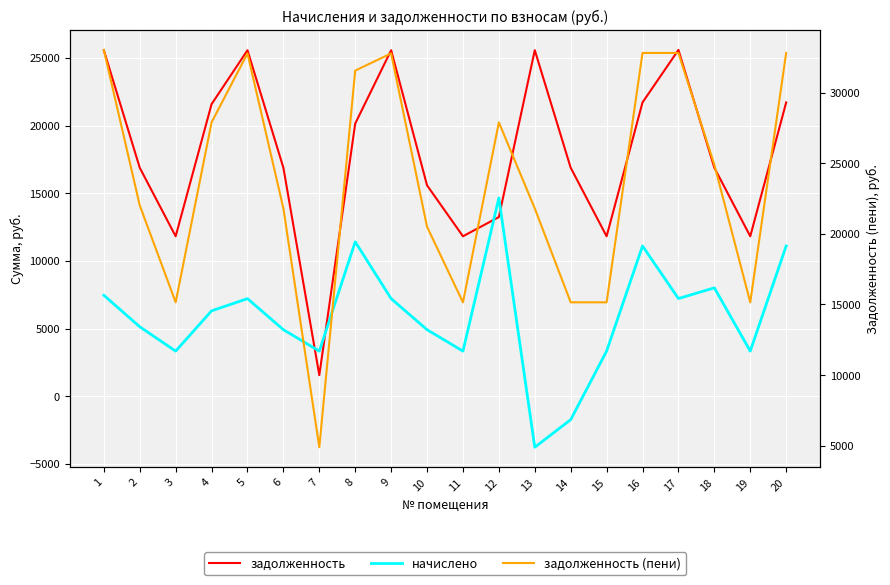

True or false: начислено has more than 0 points higher than both neighbors.

True